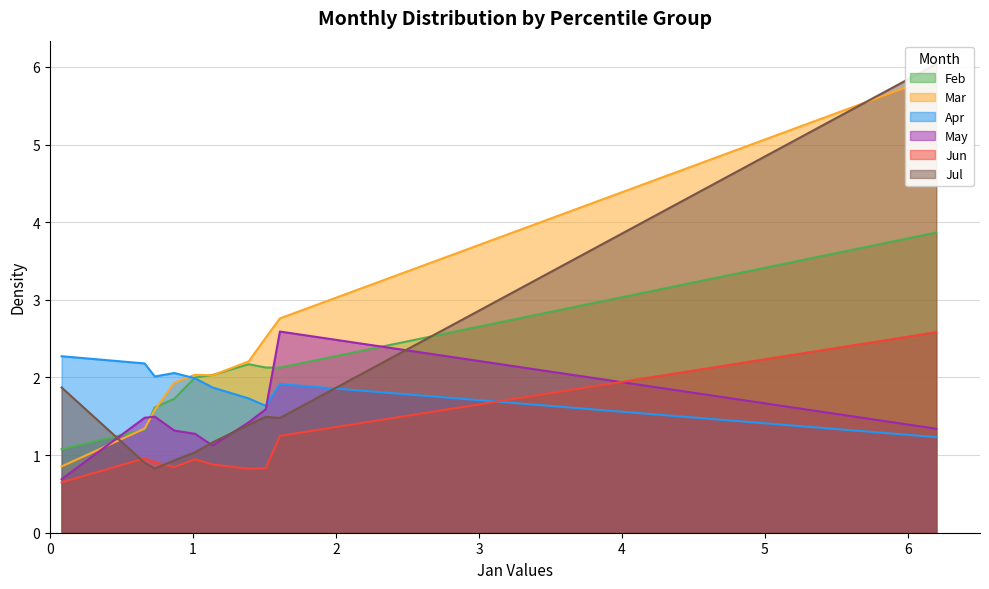

True or false: Feb and Jun cross at least once.

False